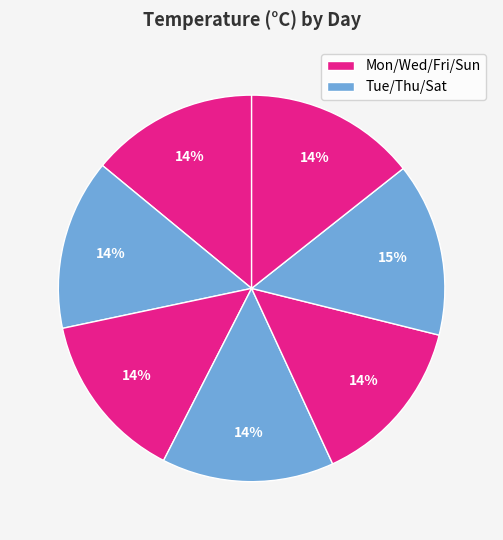

Count the number of slices in the pie.

7